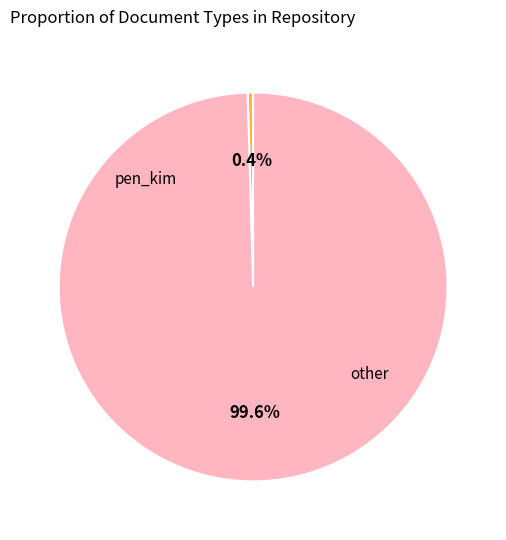

What percentage do other and pen_kim together represent?

100.0%